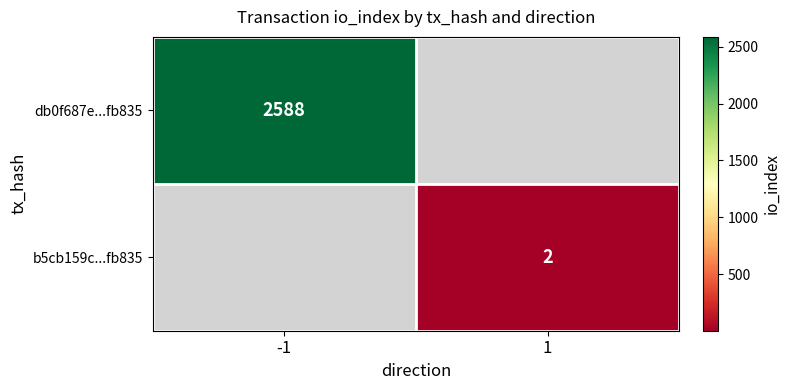

Is it true that b5cb159c...fb835 equals 3 at 1?

False